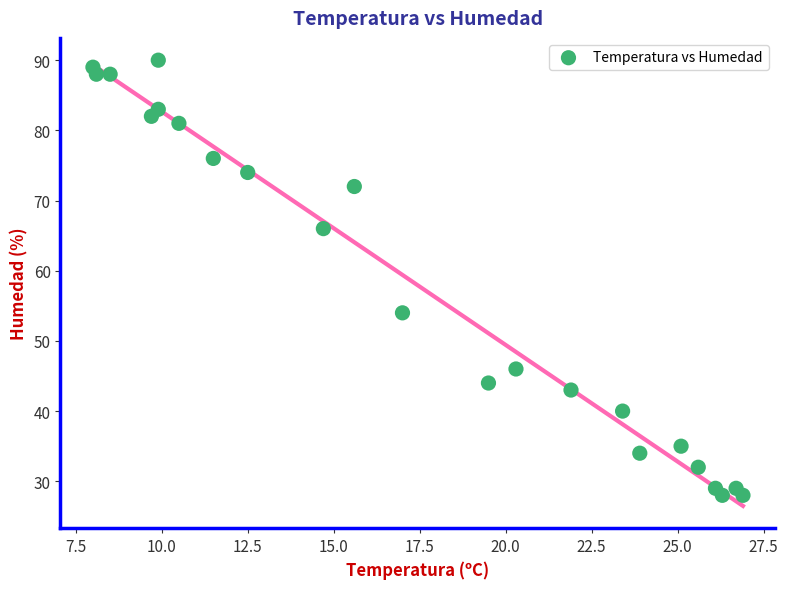

What is the range of Y values (max minus min)?

62